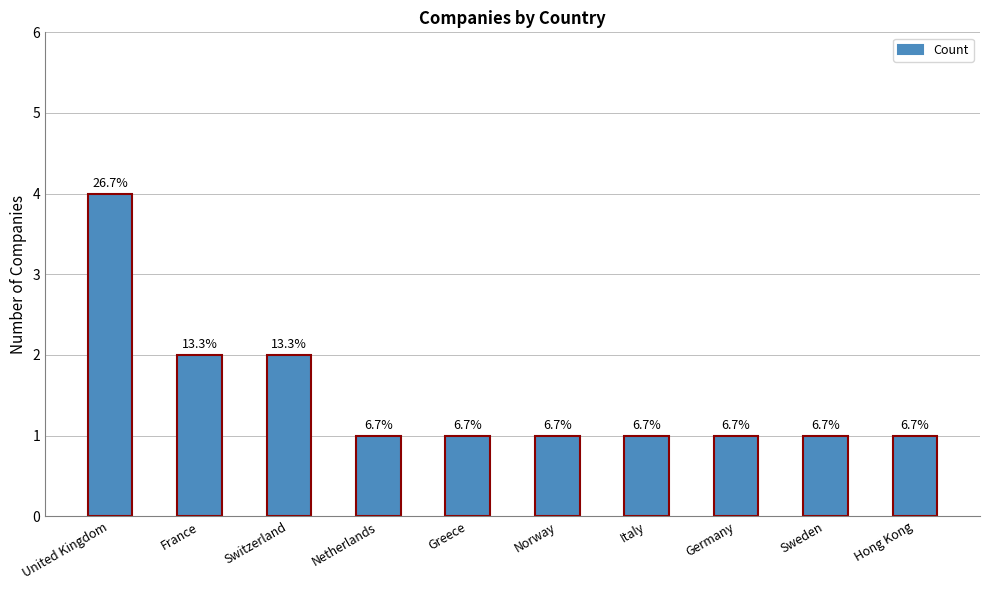

True or false: the data shows 0 at Hong Kong.

False